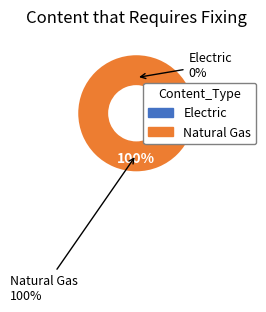

To the nearest percent, what is the average slice percentage?

50%